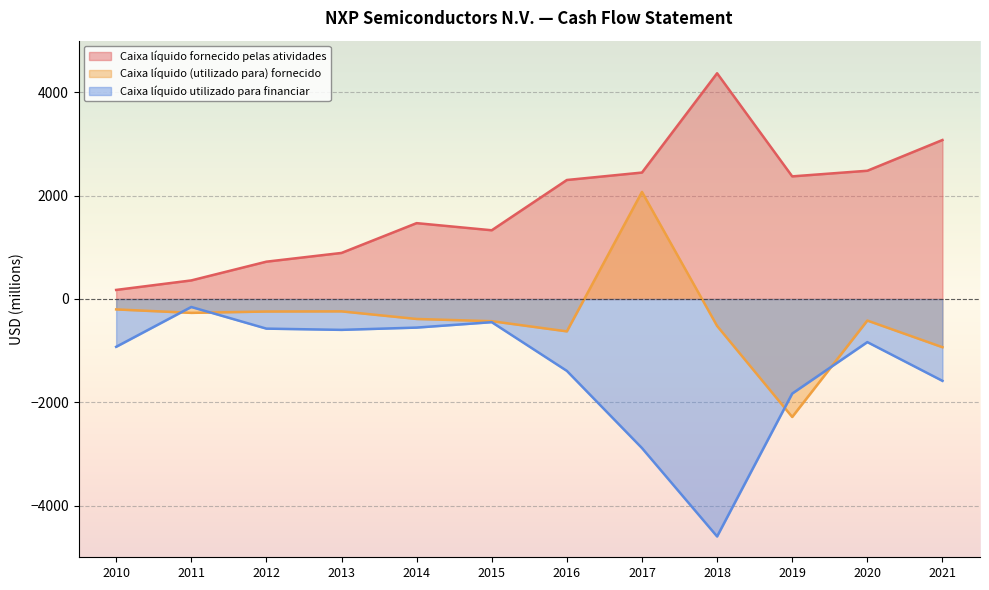

What is the difference between the maximum and minimum values in the Caixa líquido utilizado para financiar series?

4442